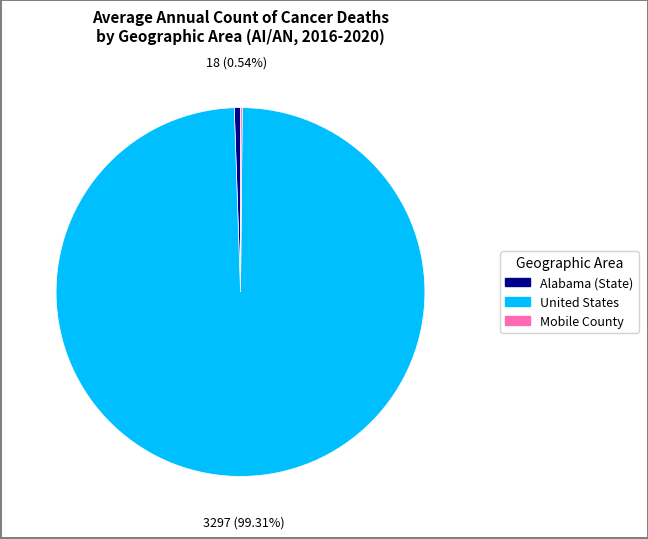

Do Alabama (State) and United States together represent more than half of the pie?

Yes